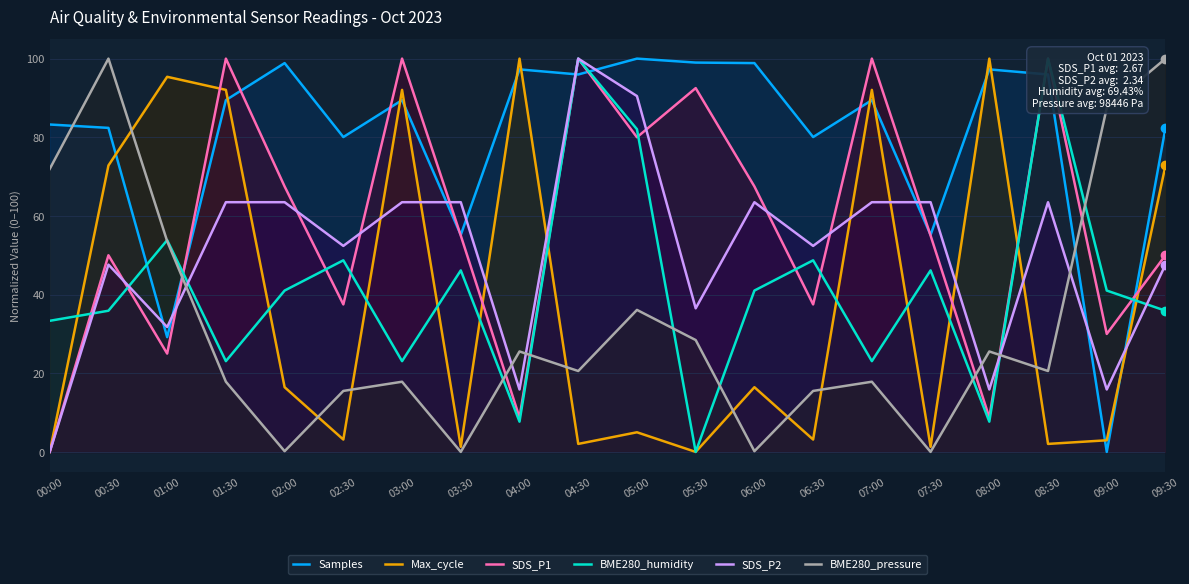

In SDS_P2, how many points are higher than both neighbors (excluding endpoints)?

4